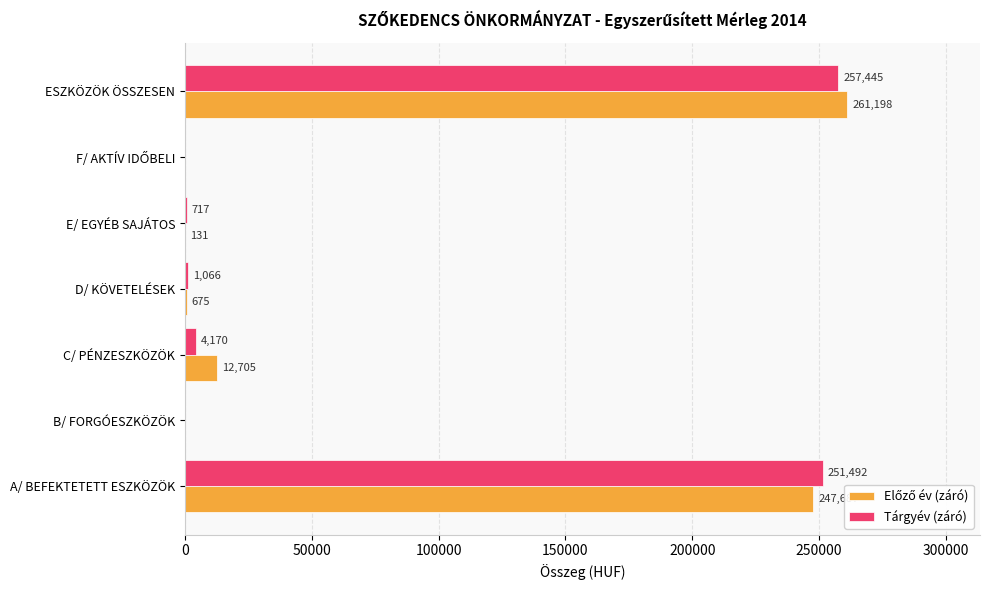

Between A/ BEFEKTETETT ESZKÖZÖK and E/ EGYÉB SAJÁTOS, which series saw the biggest shift?

Tárgyév (záró)